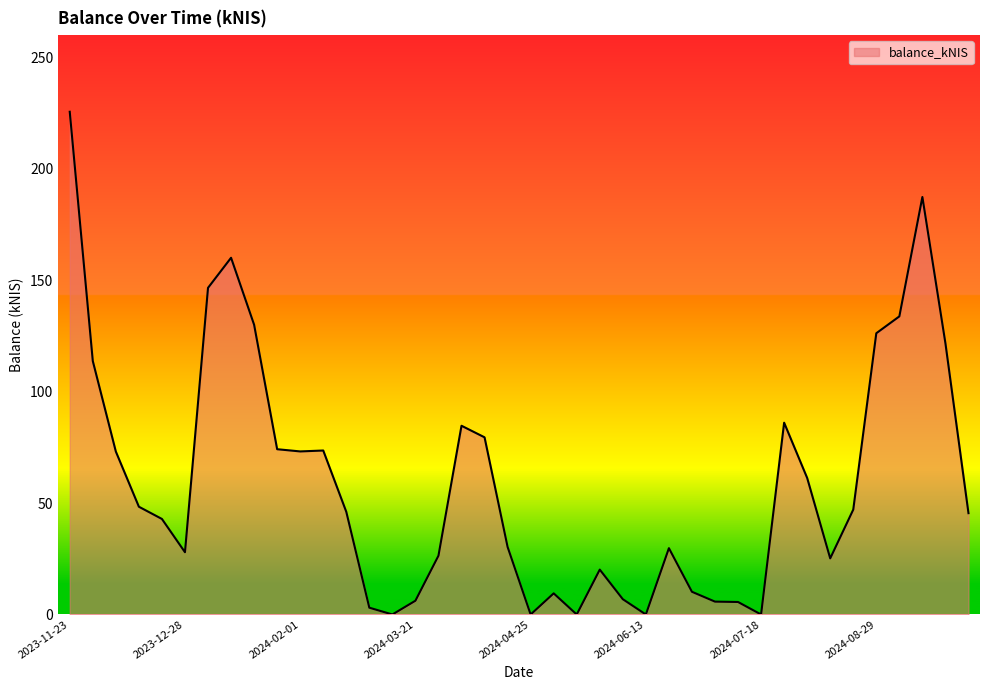

What is the maximum value shown in the chart?

225.6